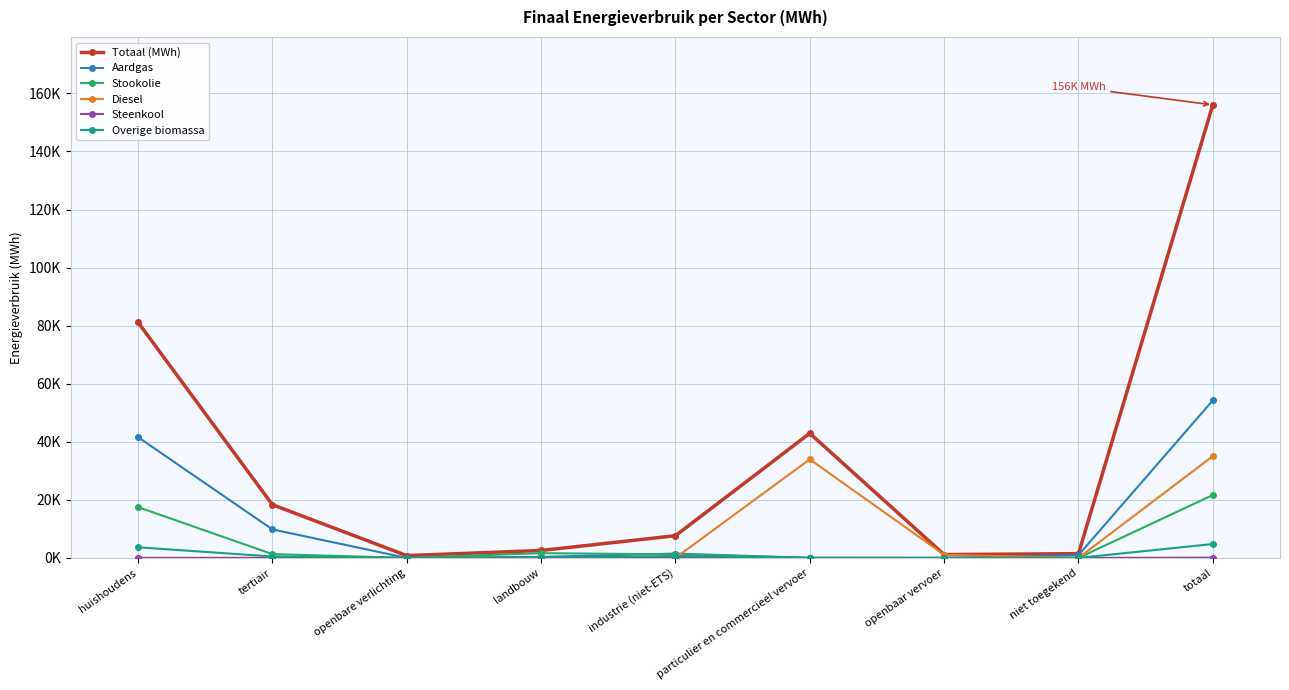

Does the chart have visible grid lines?

Yes